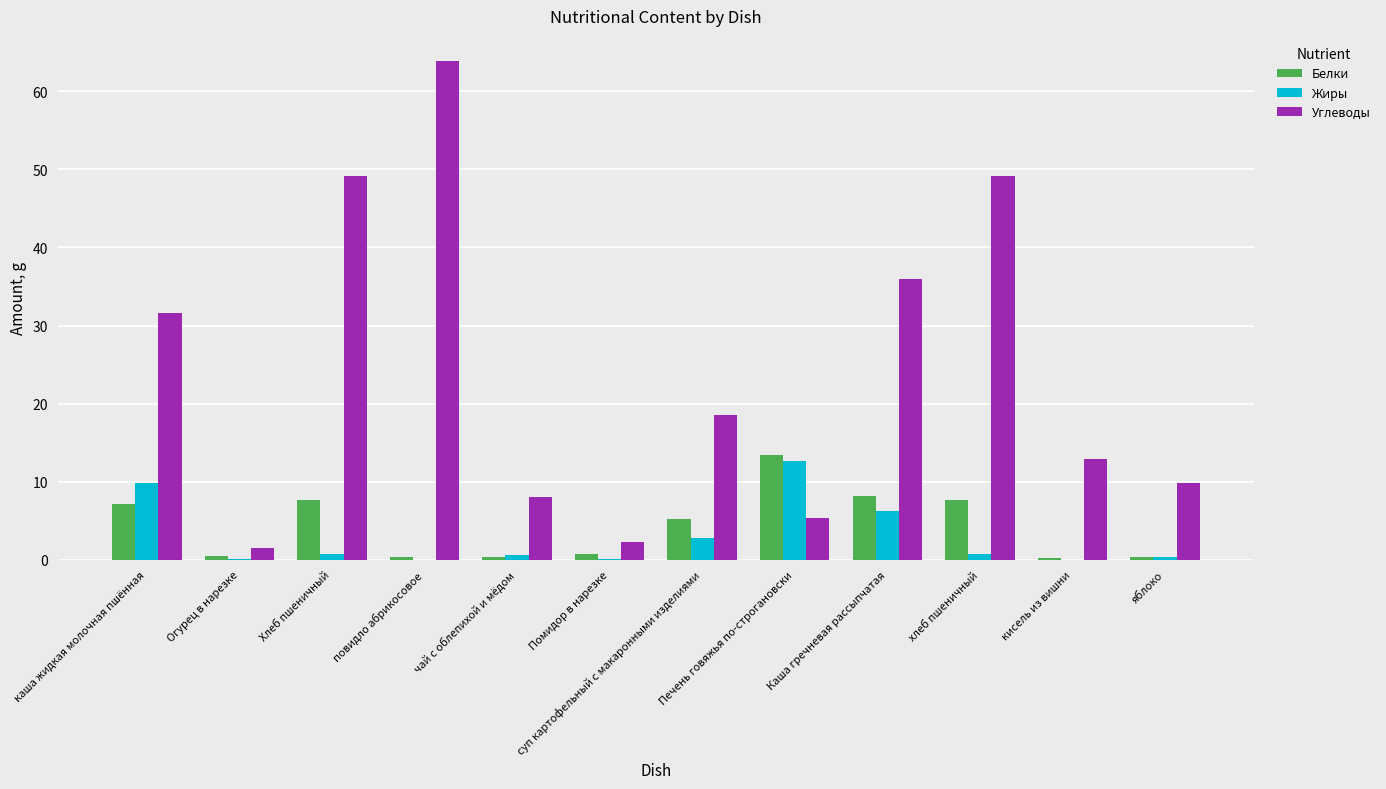

Is the value of Жиры at хлеб пшеничный greater than the value of Углеводы at каша жидкая молочная пшённая?

No